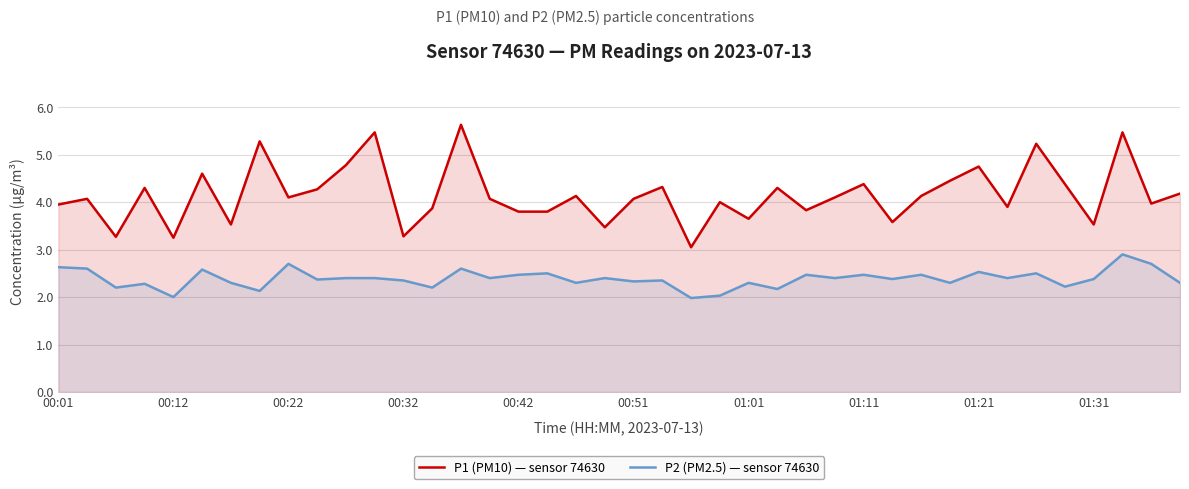

In P1 (PM10) — sensor 74630, how many points are lower than both neighbors (excluding endpoints)?

13